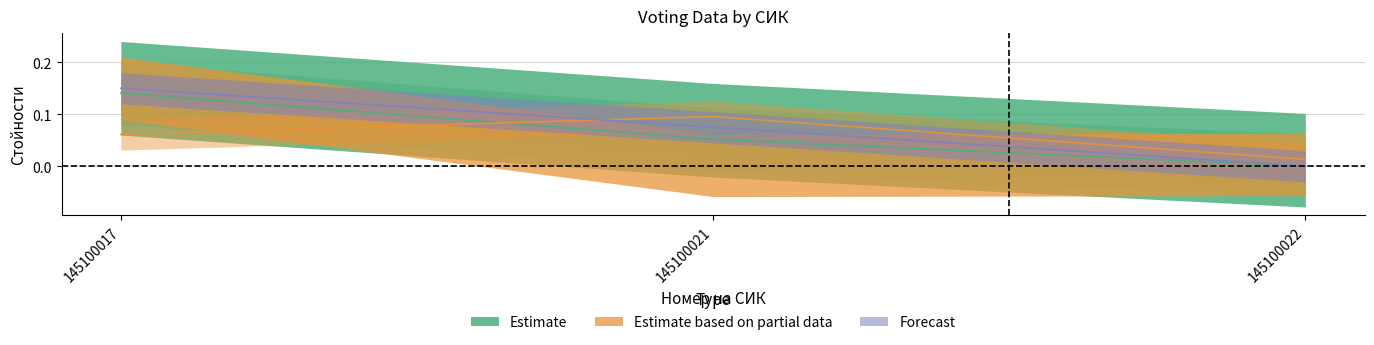

What is the sum of all т. 1 values?

0.2